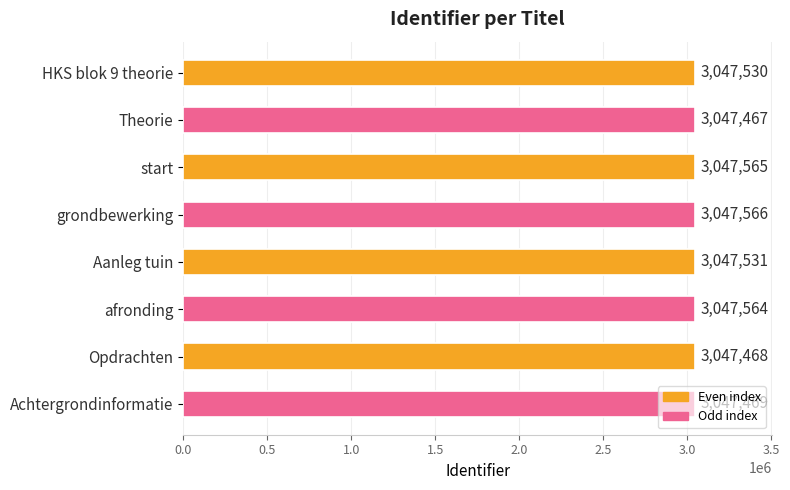

The chart shows a value of 4310728 at Achtergrondinformatie. True or false?

False